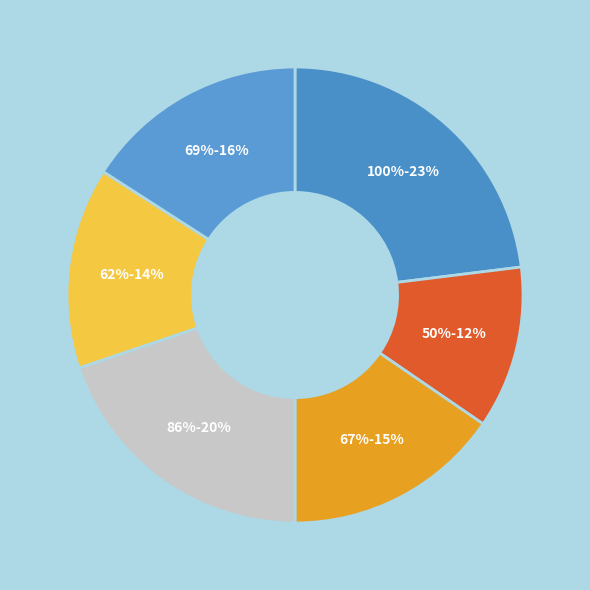

What is the smallest slice in the pie chart?

50.0